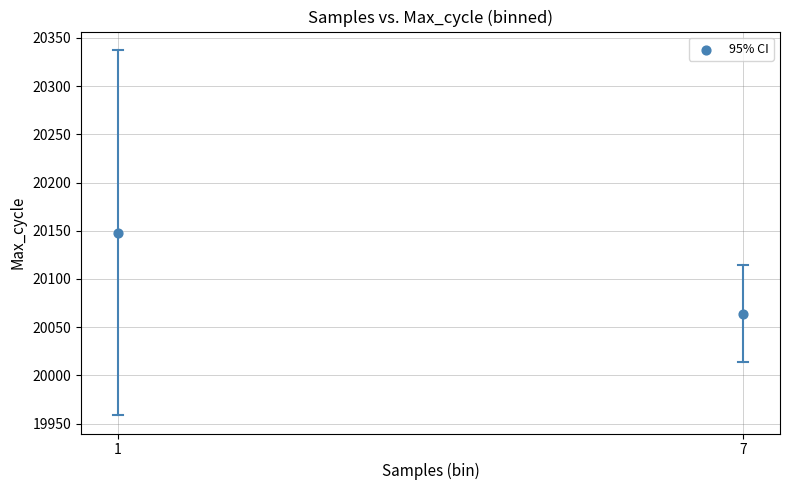

What is the average Y value?

20106.1